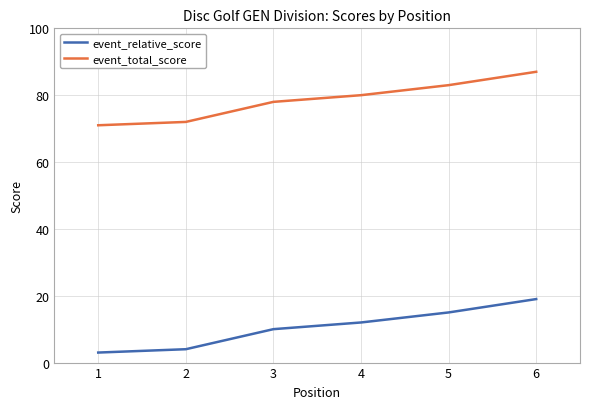

True or false: event_total_score and event_relative_score intersect in this chart.

False